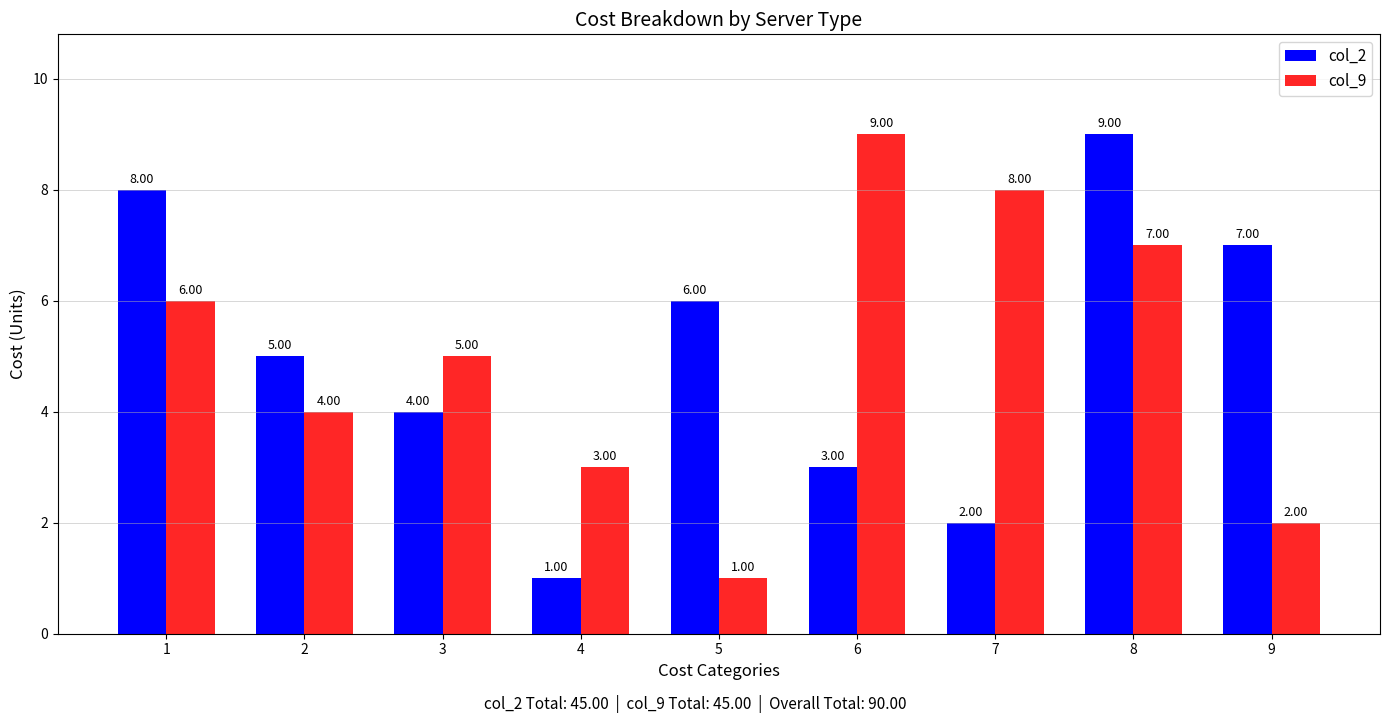

How many groups of bars are there?

9